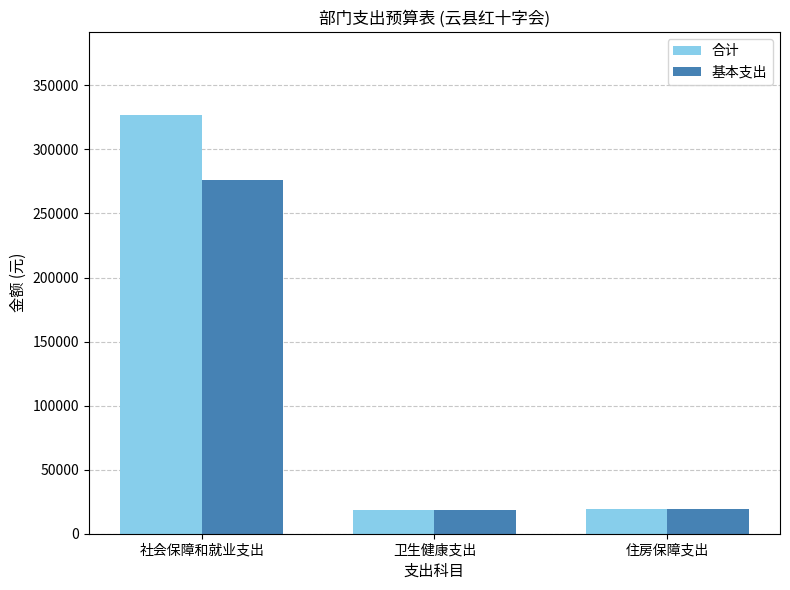

How many bars are there in each group?

2